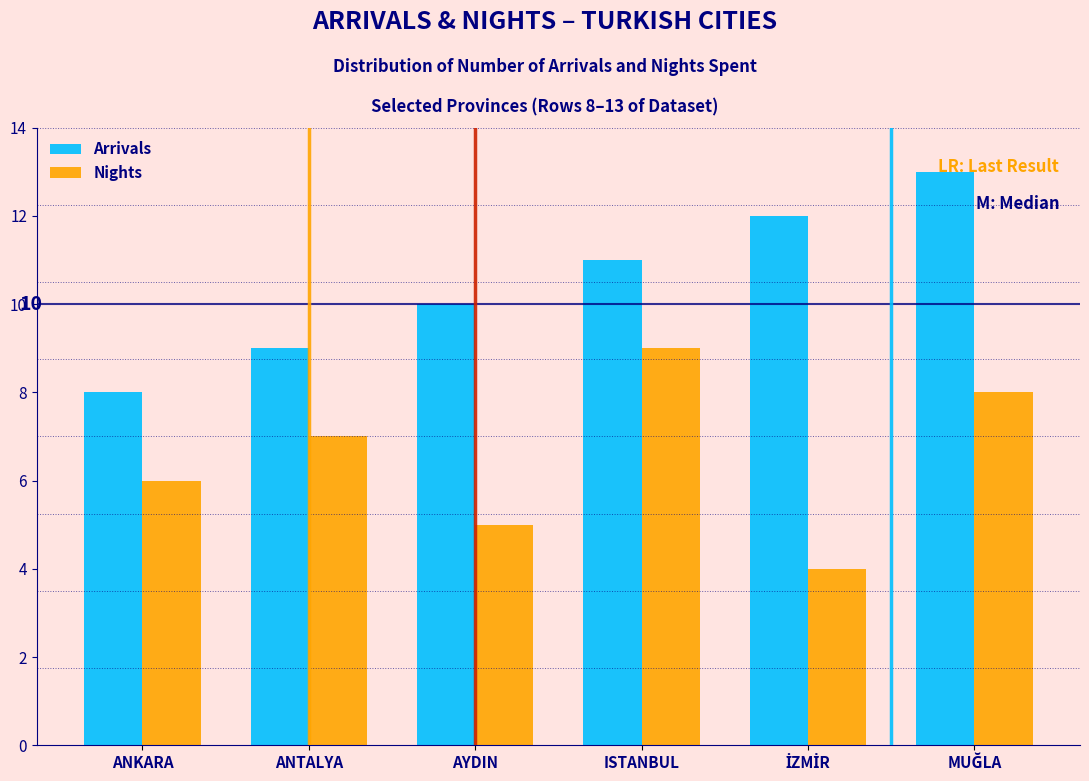

Rank the series at ISTANBUL from lowest to highest value.

Nights, Arrivals